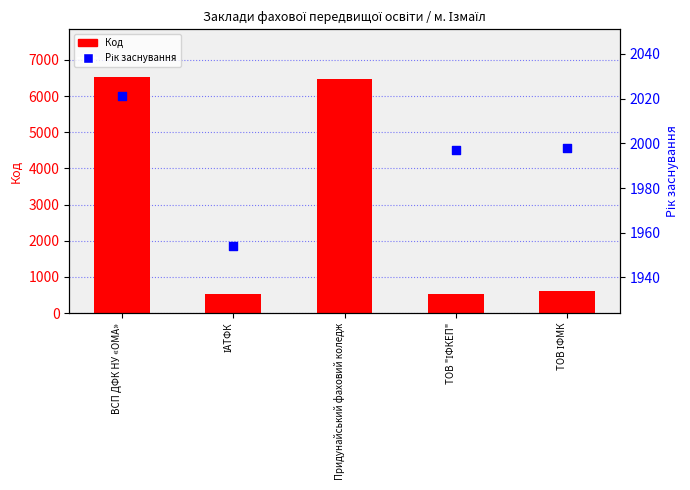

Which series contains the lowest Y value?

Код